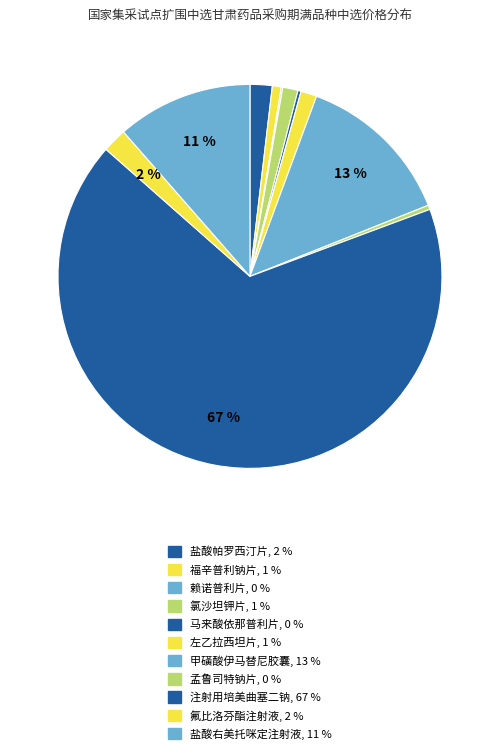

Is it true that 左乙拉西坦片 is 11% of the pie?

False